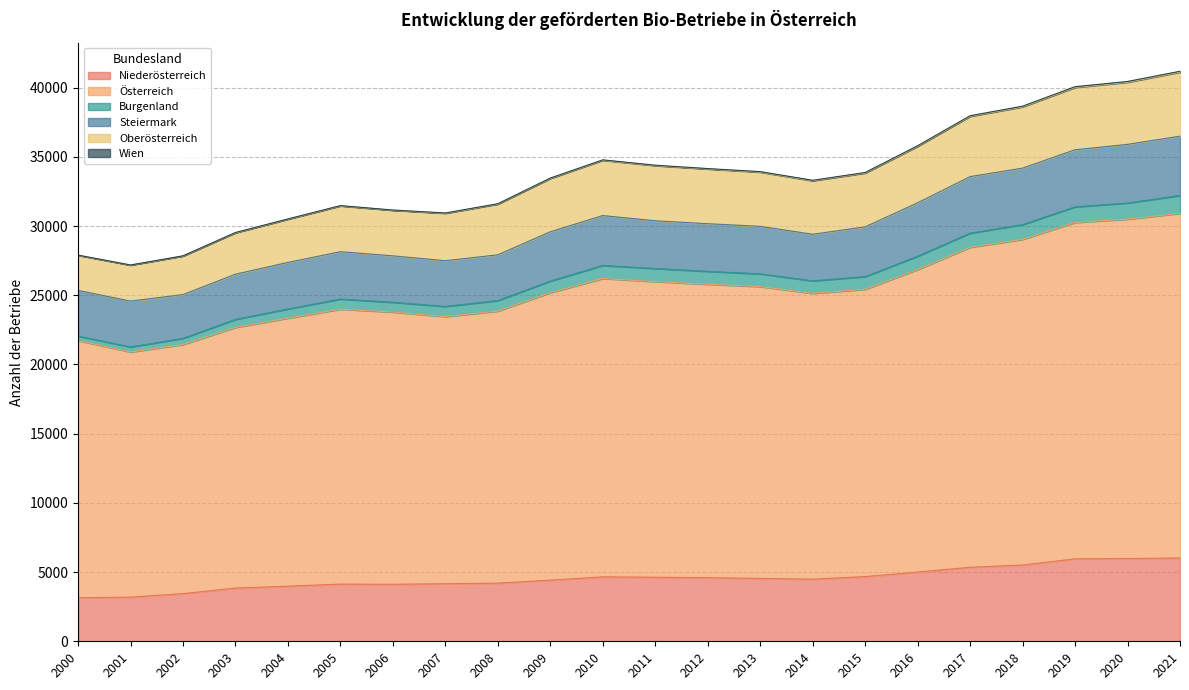

At which category is the sum across all series the highest?

2021